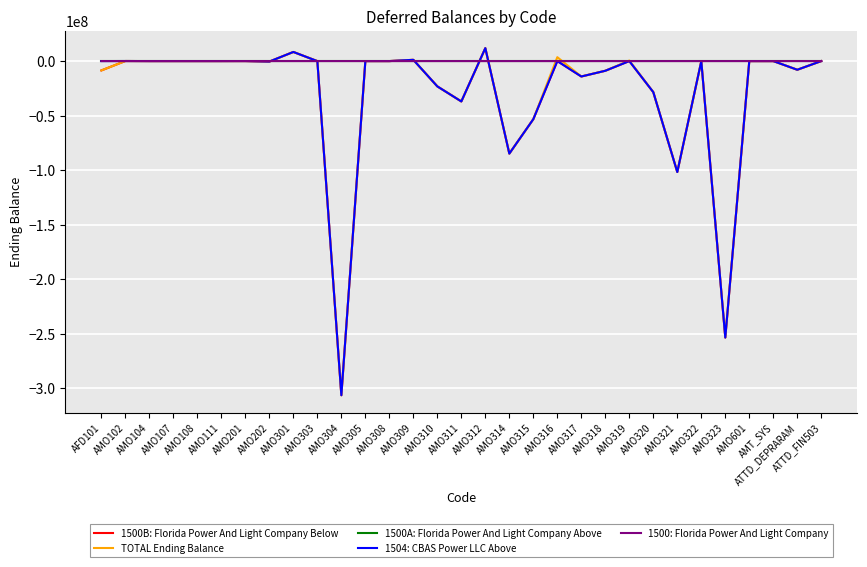

The value of TOTAL Ending Balance at AMO321 is -101717933. True or false?

True